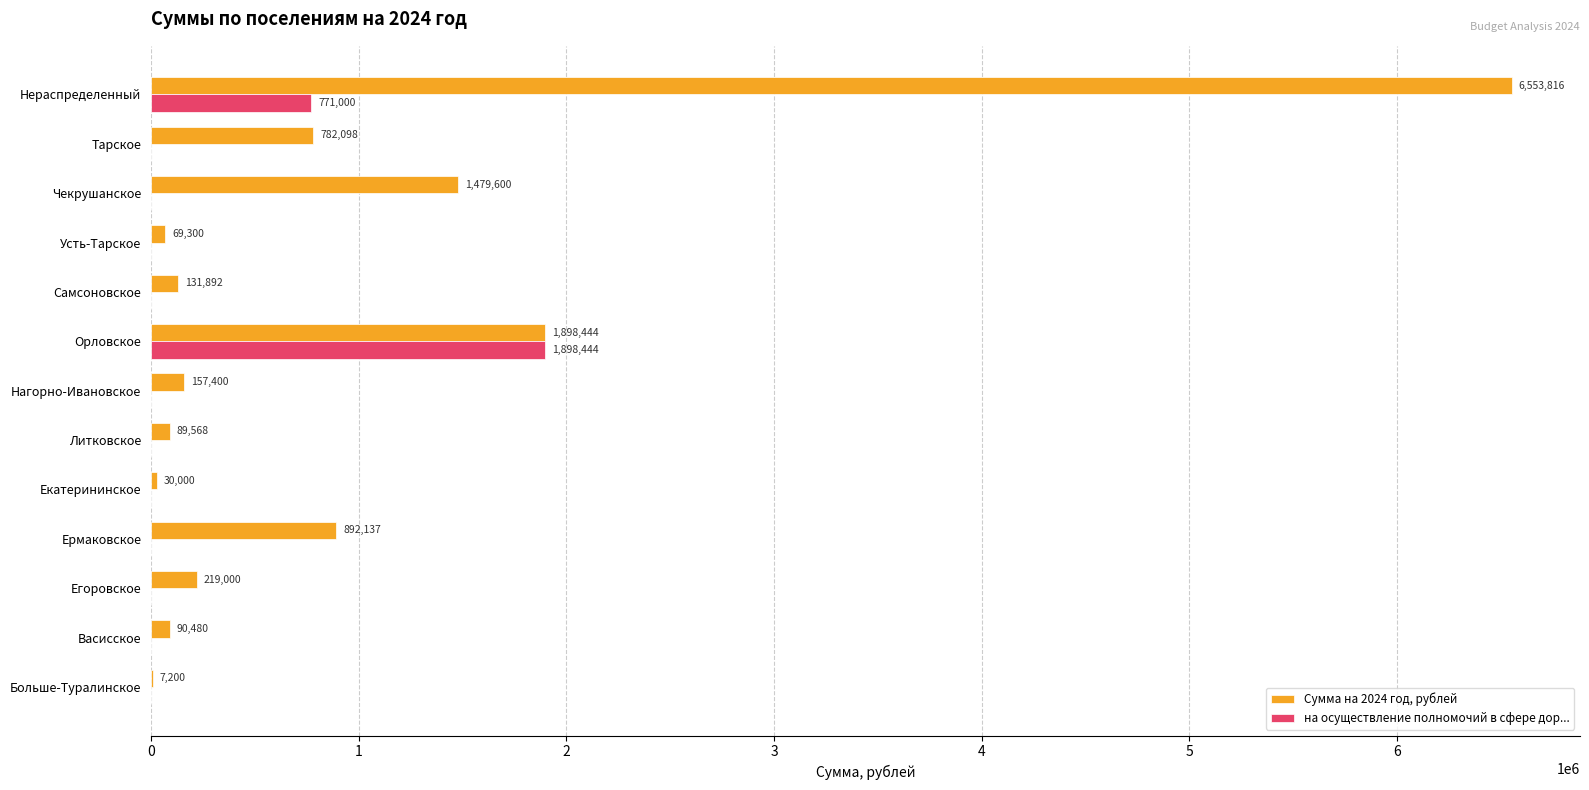

At which category is the sum across all series the highest?

Нераспределенный